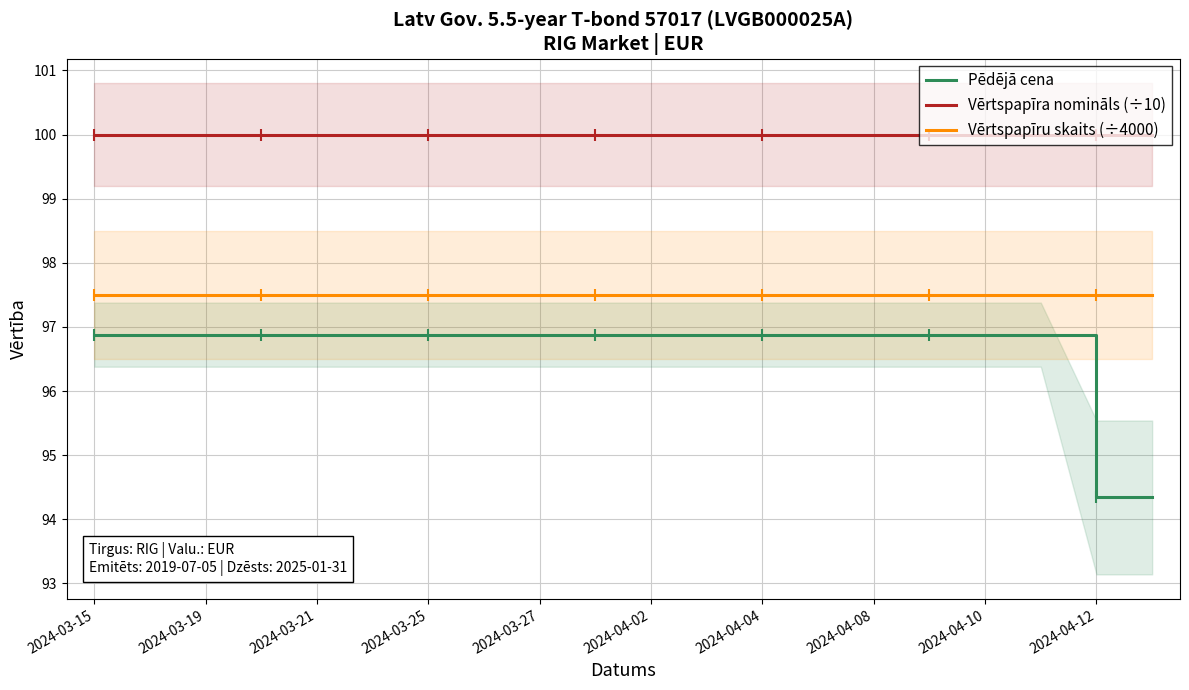

What is the approximate value of Pēdējā cena at 2024-04-04?

96.9